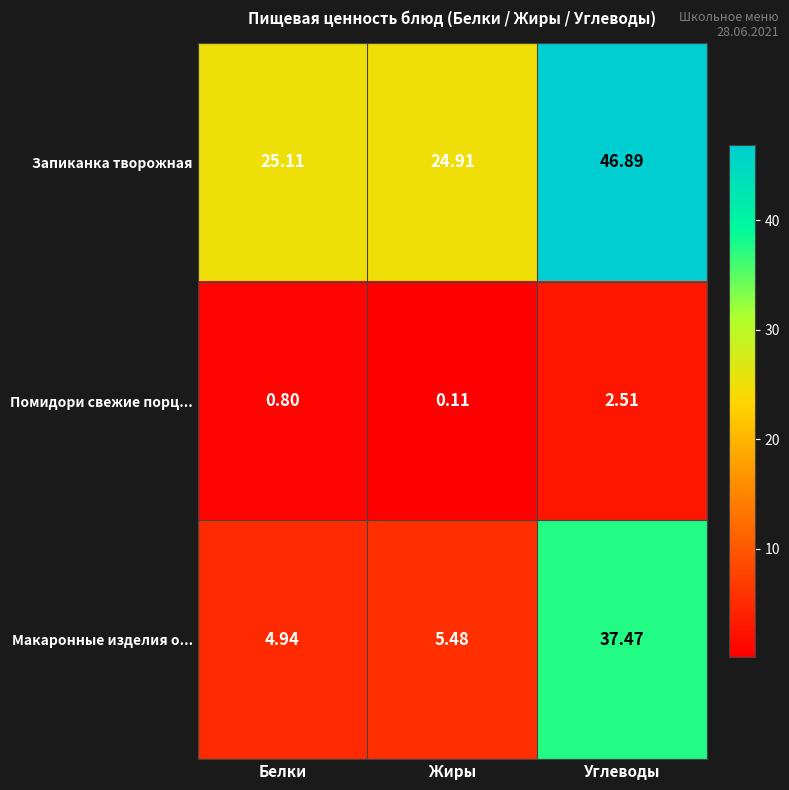

Between Белки and Углеводы, which series saw the biggest shift?

Макаронные изделия о...